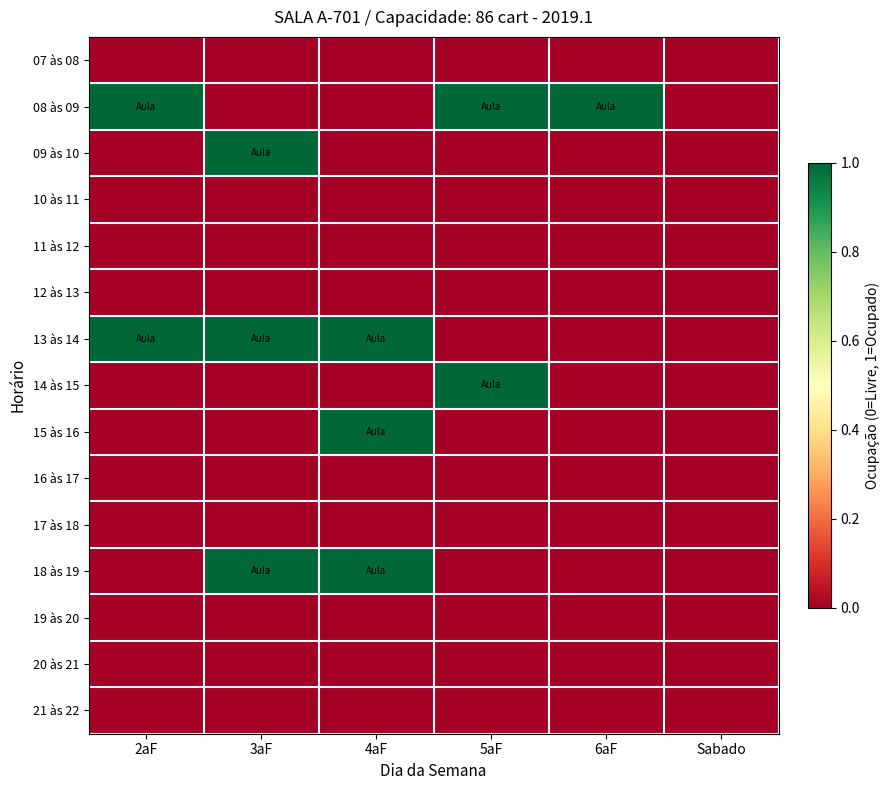

Reading left to right, list all the values displayed in this chart.

07 às 08: 2aF=0	3aF=0	4aF=0	5aF=0	6aF=0	Sabado=0
08 às 09: 2aF=1	3aF=0	4aF=0	5aF=1	6aF=1	Sabado=0
09 às 10: 2aF=0	3aF=1	4aF=0	5aF=0	6aF=0	Sabado=0
10 às 11: 2aF=0	3aF=0	4aF=0	5aF=0	6aF=0	Sabado=0
11 às 12: 2aF=0	3aF=0	4aF=0	5aF=0	6aF=0	Sabado=0
12 às 13: 2aF=0	3aF=0	4aF=0	5aF=0	6aF=0	Sabado=0
13 às 14: 2aF=1	3aF=1	4aF=1	5aF=0	6aF=0	Sabado=0
14 às 15: 2aF=0	3aF=0	4aF=0	5aF=1	6aF=0	Sabado=0
15 às 16: 2aF=0	3aF=0	4aF=1	5aF=0	6aF=0	Sabado=0
16 às 17: 2aF=0	3aF=0	4aF=0	5aF=0	6aF=0	Sabado=0
17 às 18: 2aF=0	3aF=0	4aF=0	5aF=0	6aF=0	Sabado=0
18 às 19: 2aF=0	3aF=1	4aF=1	5aF=0	6aF=0	Sabado=0
19 às 20: 2aF=0	3aF=0	4aF=0	5aF=0	6aF=0	Sabado=0
20 às 21: 2aF=0	3aF=0	4aF=0	5aF=0	6aF=0	Sabado=0
21 às 22: 2aF=0	3aF=0	4aF=0	5aF=0	6aF=0	Sabado=0